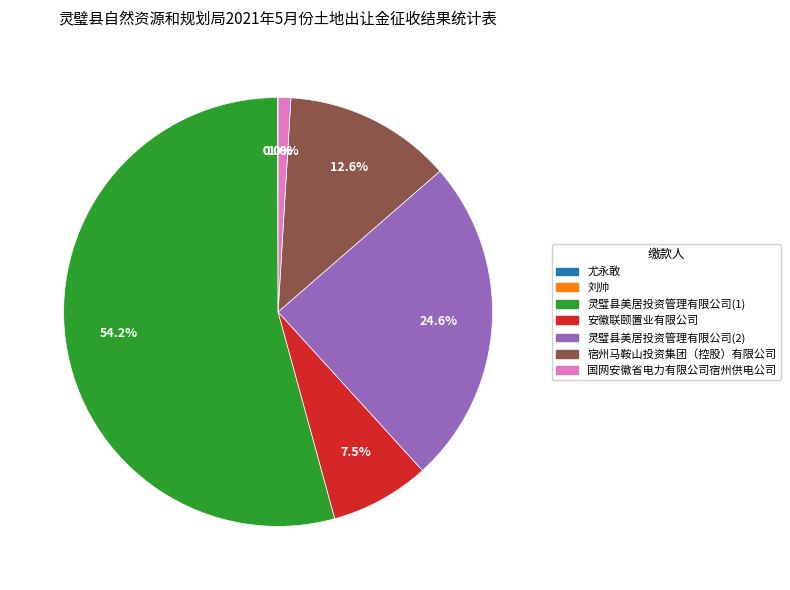

Which has a higher value, 安徽联颐置业有限公司 or 灵璧县美居投资管理有限公司(1)?

灵璧县美居投资管理有限公司(1)